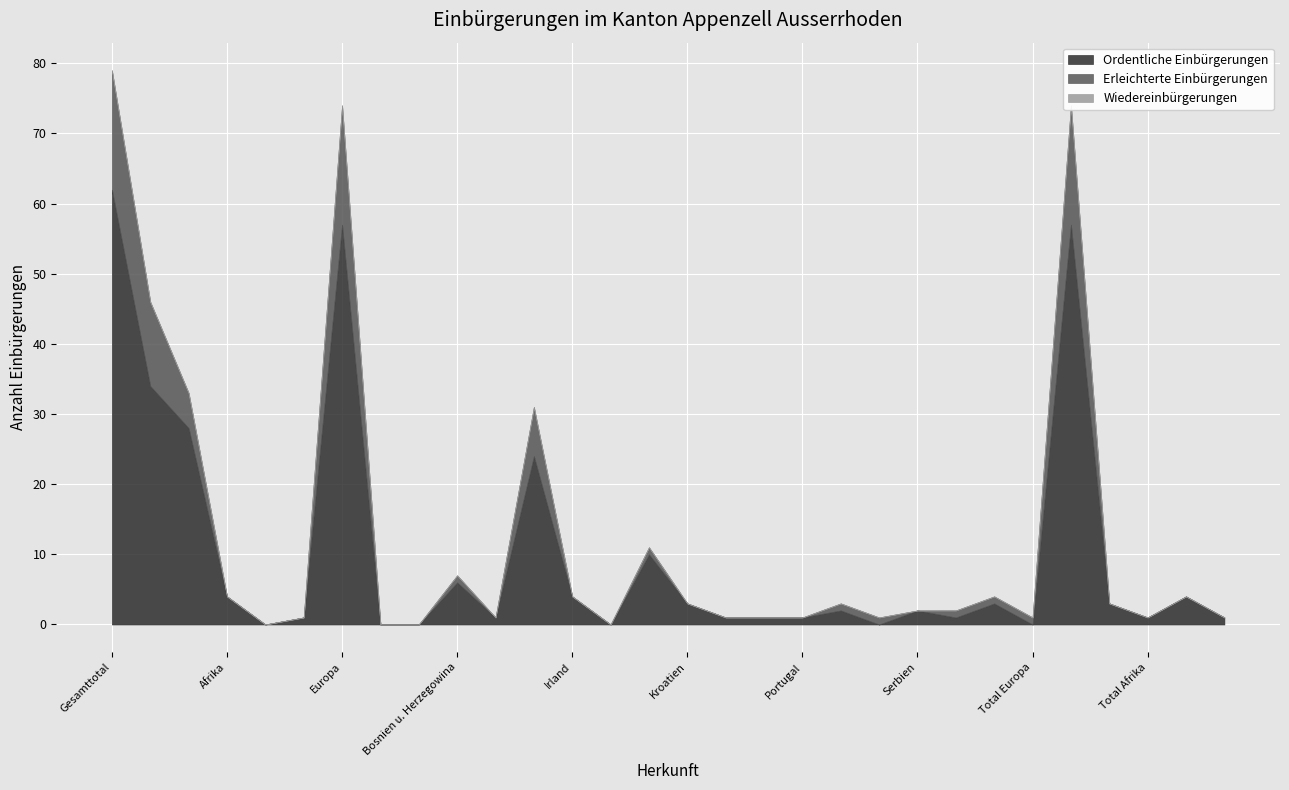

At which label is Ordentliche Einbürgerungen closest to 31?

EU / EFTA